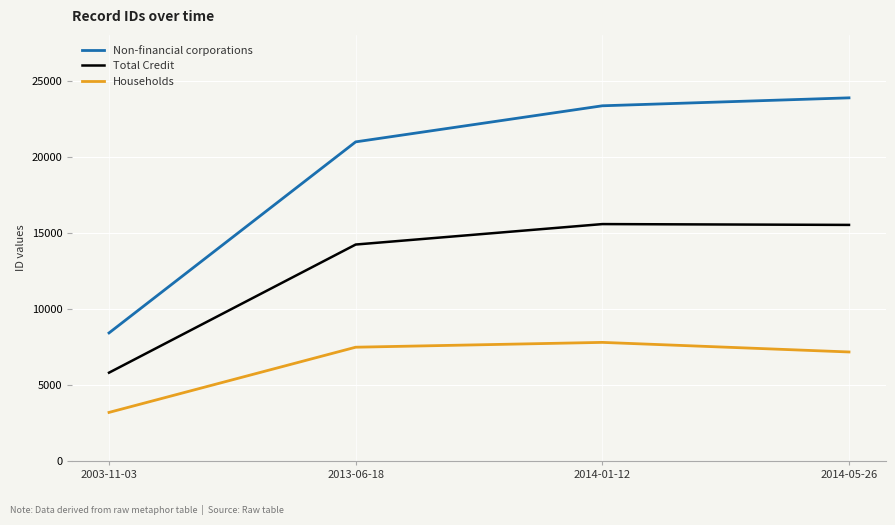

Between 2003-11-03 and 2014-01-12, which series saw the biggest shift?

Non-financial corporations